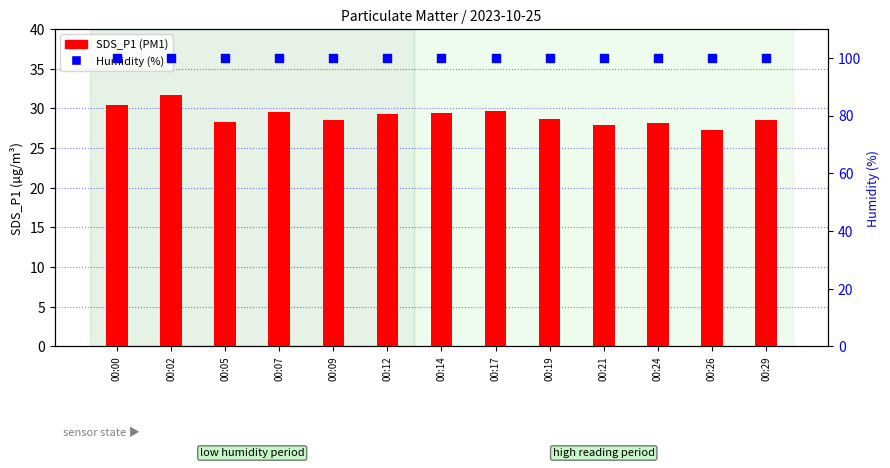

At which category is the sum across all series the highest?

00:02